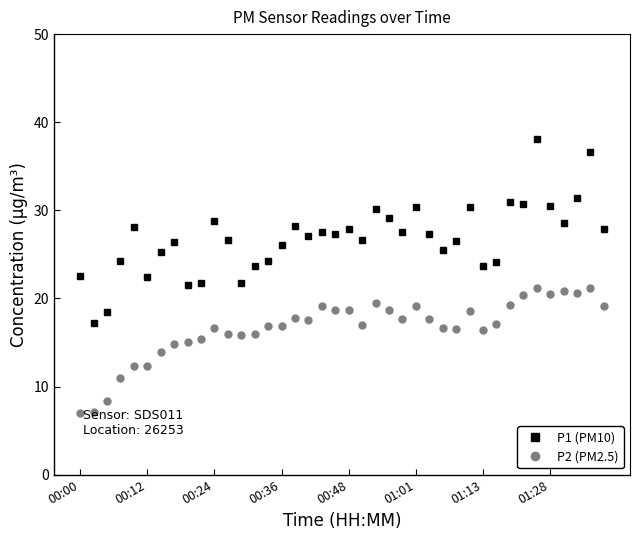

What is the minimum value shown in the chart?

7.0